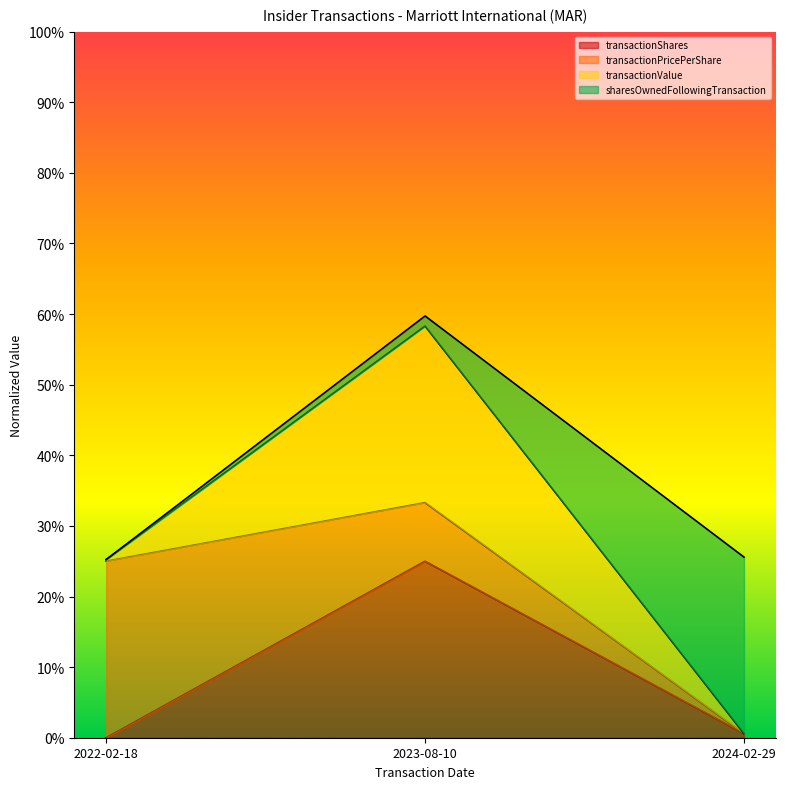

Is the value of transactionShares at 2023-08-10 greater than the value of transactionValue at 2022-02-18?

No